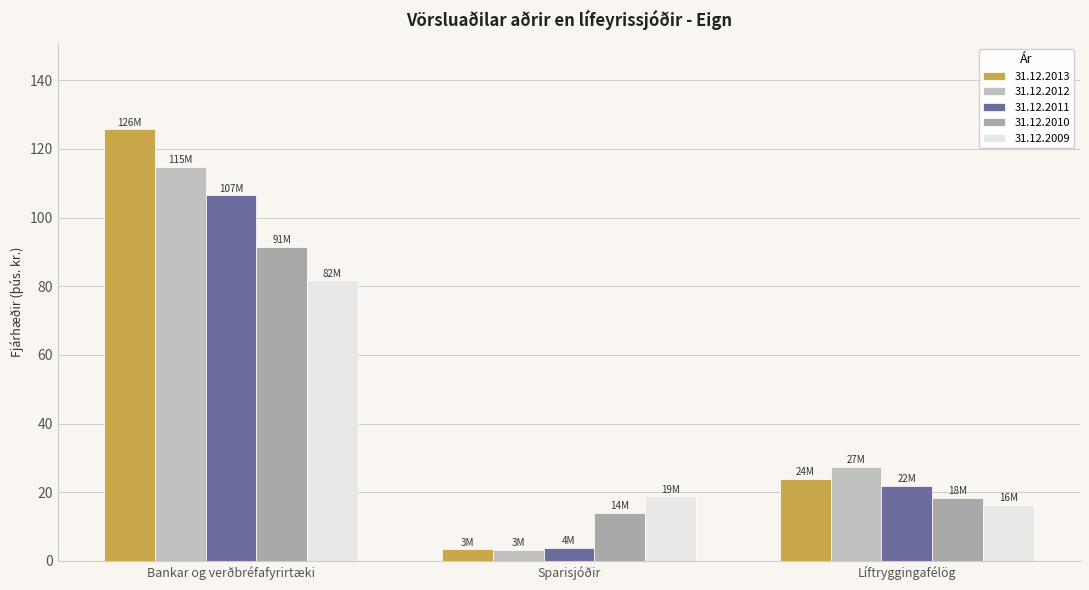

Which has a higher value, Sparisjóðir or Bankar og verðbréfafyrirtæki?

Bankar og verðbréfafyrirtæki